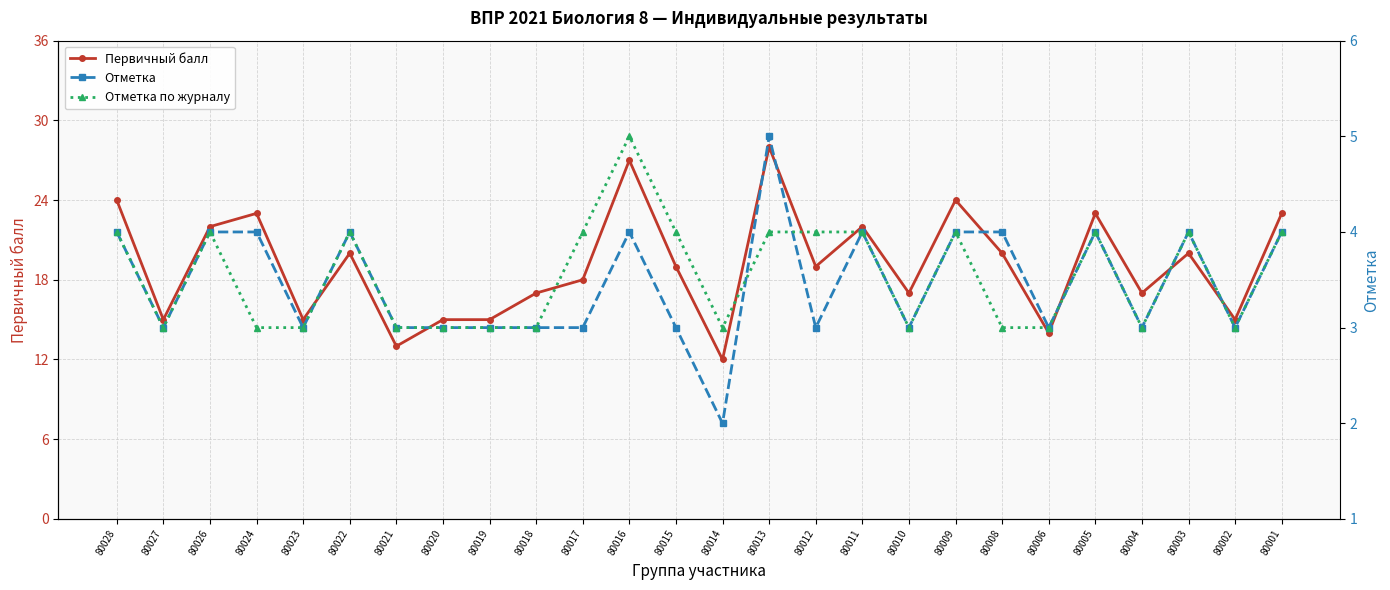

Rank the series by their maximum value, from lowest to highest.

Отметка, Отметка по журналу, Первичный балл